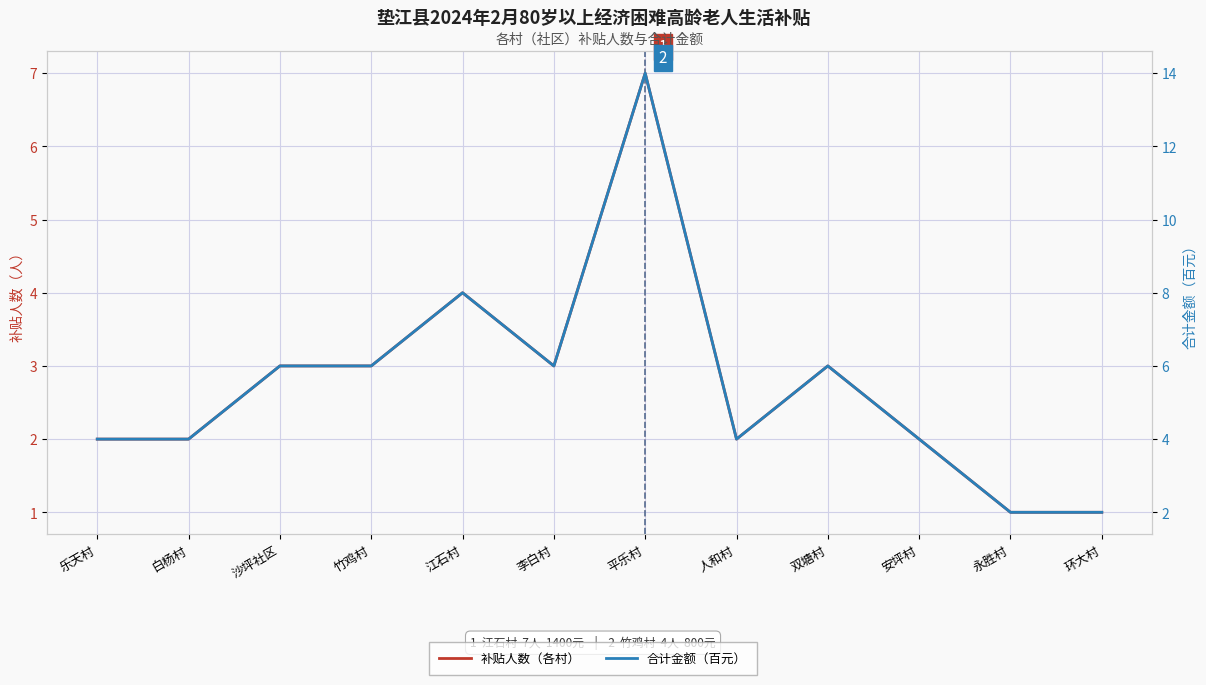

Count the 合计金额（百元） values in the range 4 to 6.

8